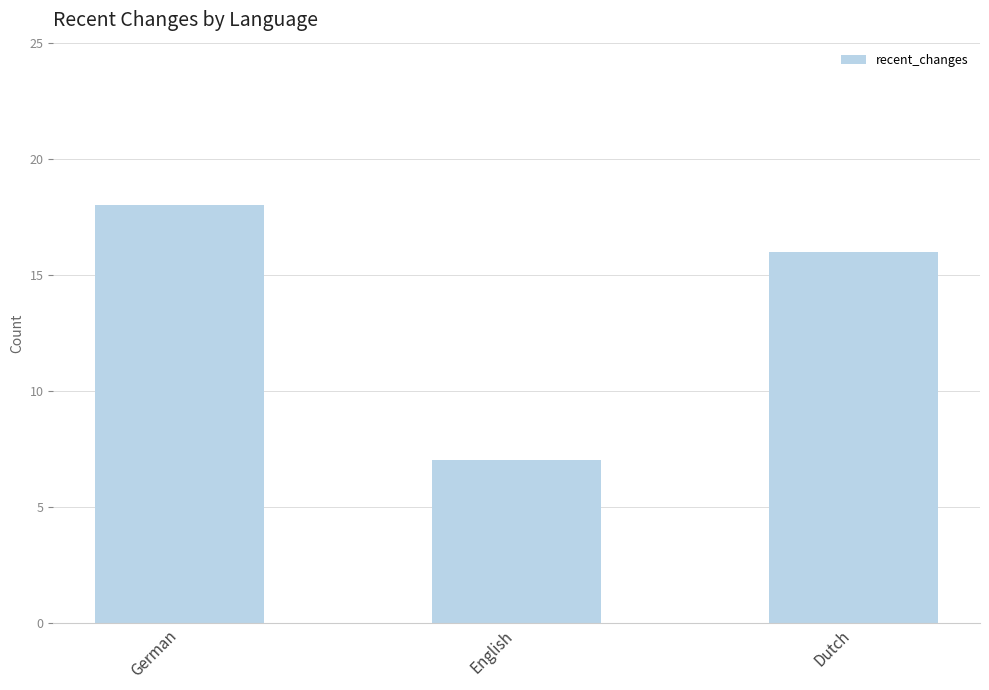

What is the label of the 2nd bar from the right?

English